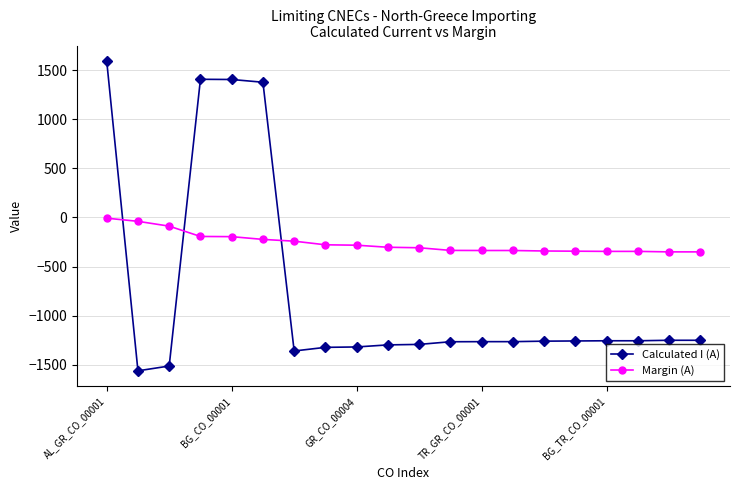

What is the sum of all Calculated I (A) values?

-15198